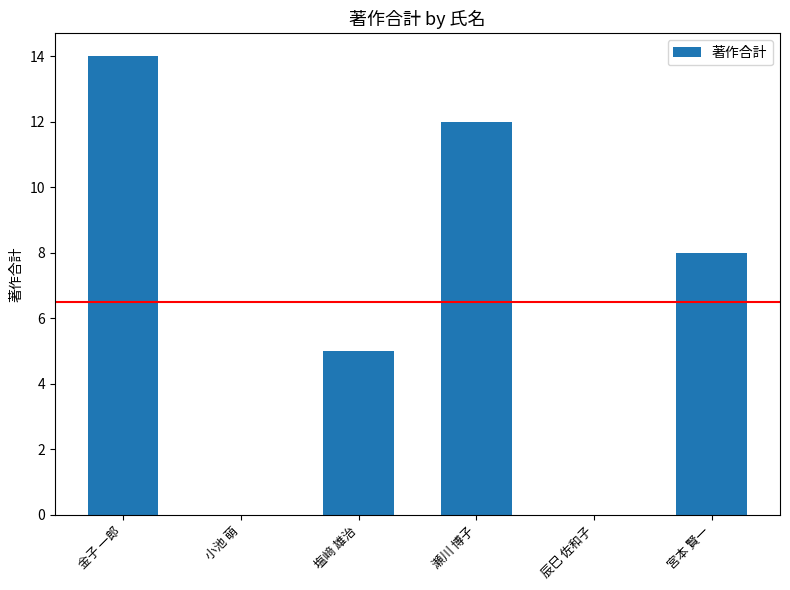

How many values are between 0 and 12?

5